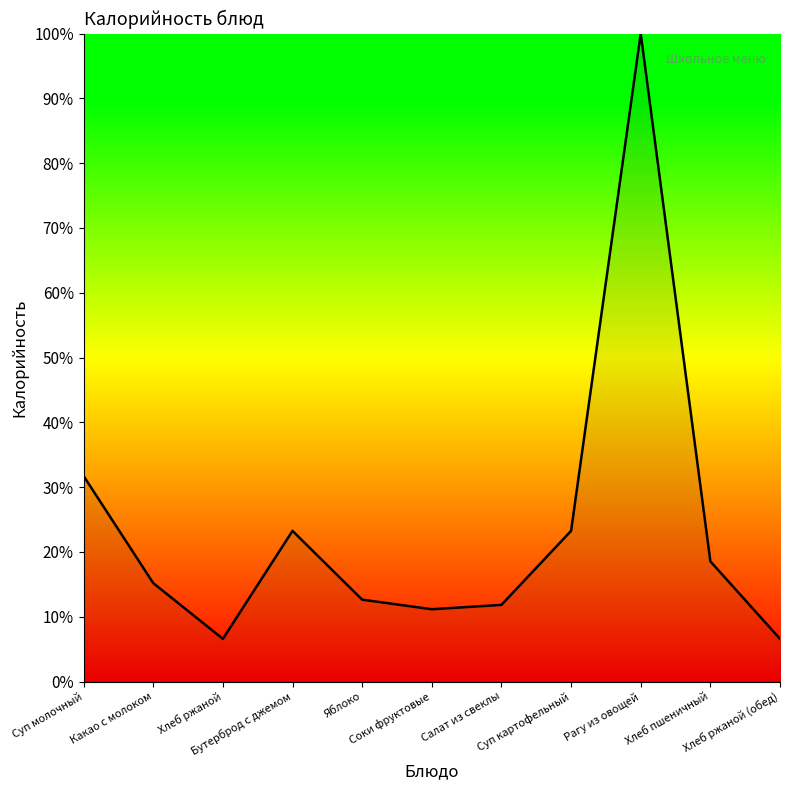

Does the chart have visible grid lines?

No